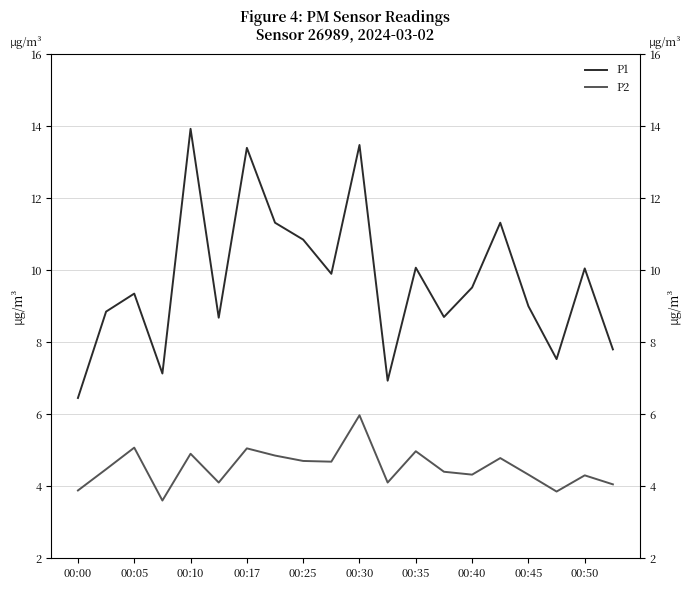

True or false: P1 and P2 intersect in this chart.

False